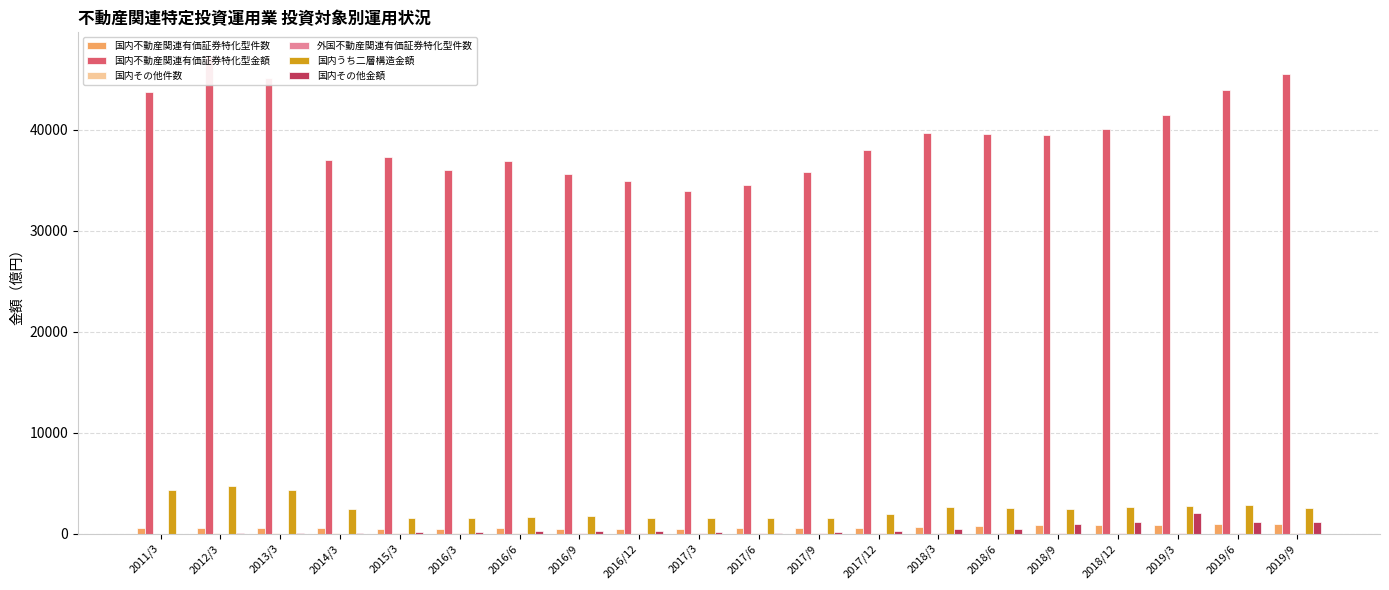

What is the maximum value shown in the chart?

47290.1